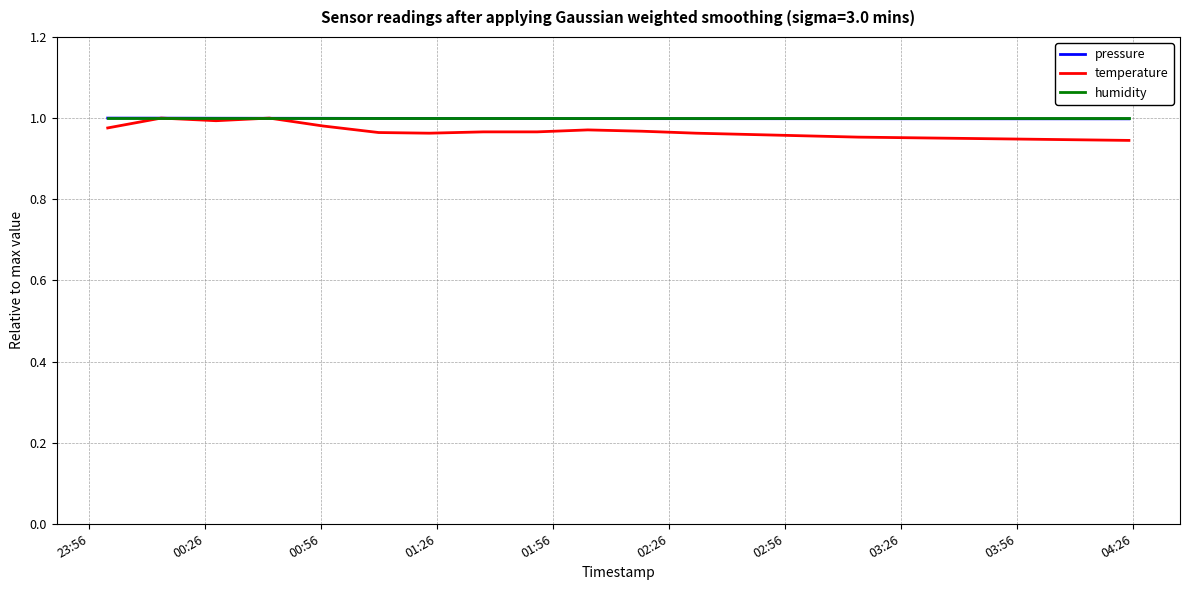

Which series has the largest range (max minus min)?

temperature